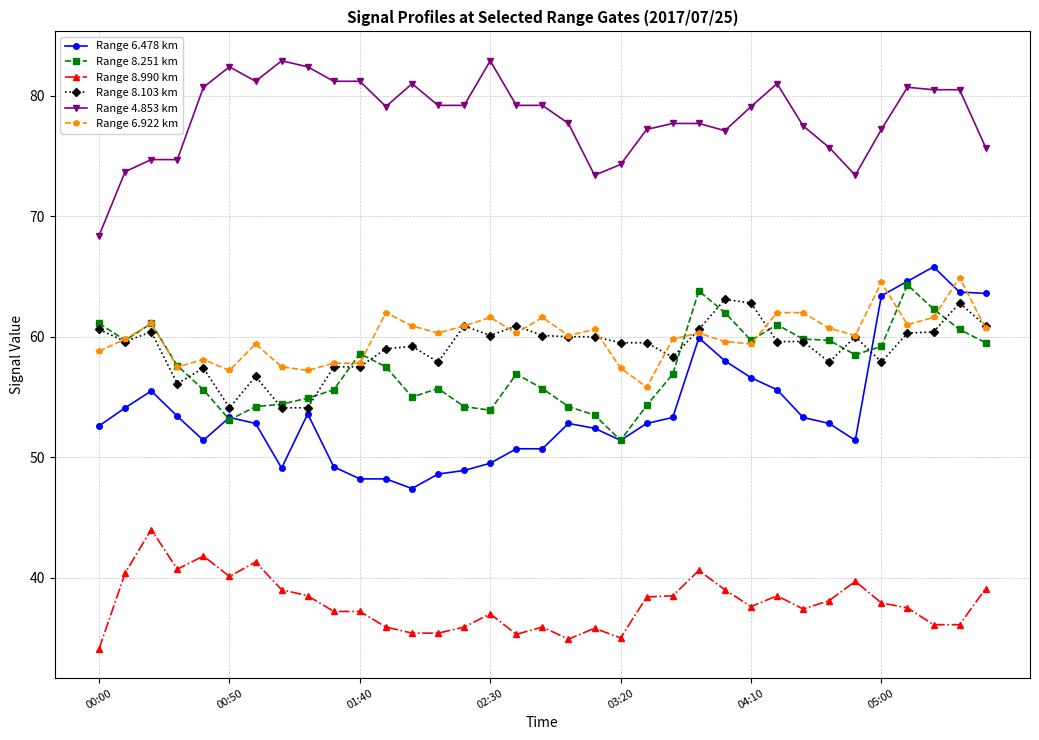

True or false: Range 8.103 km and Range 4.853 km intersect in this chart.

False